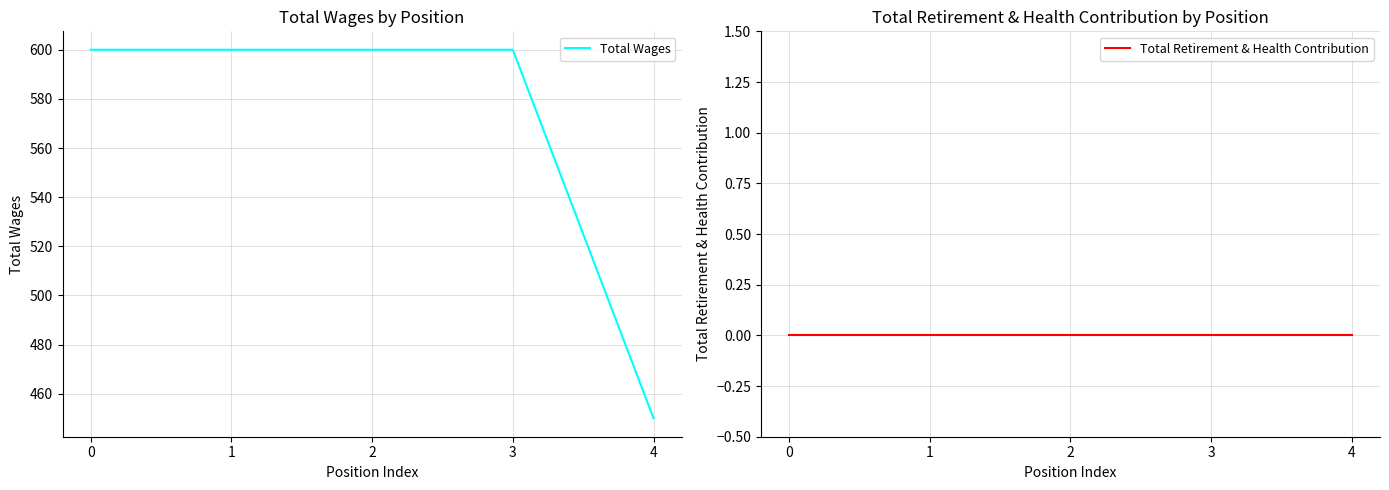

True or false: Total Retirement & Health Contribution and Total Wages cross at least once.

False